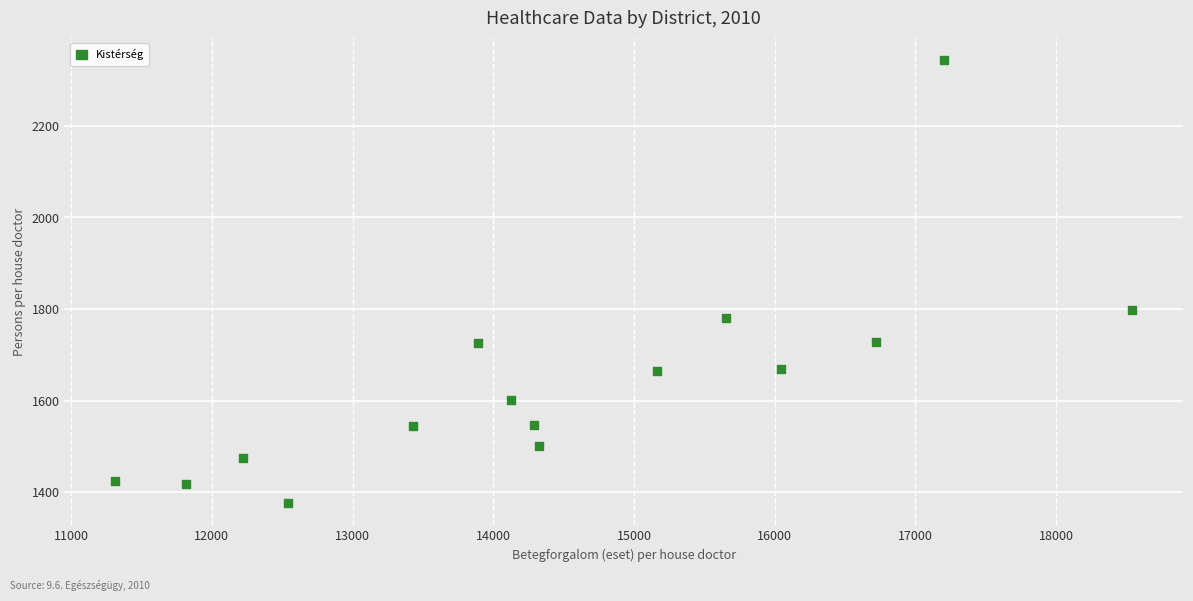

What is the range of Y values (max minus min)?

968